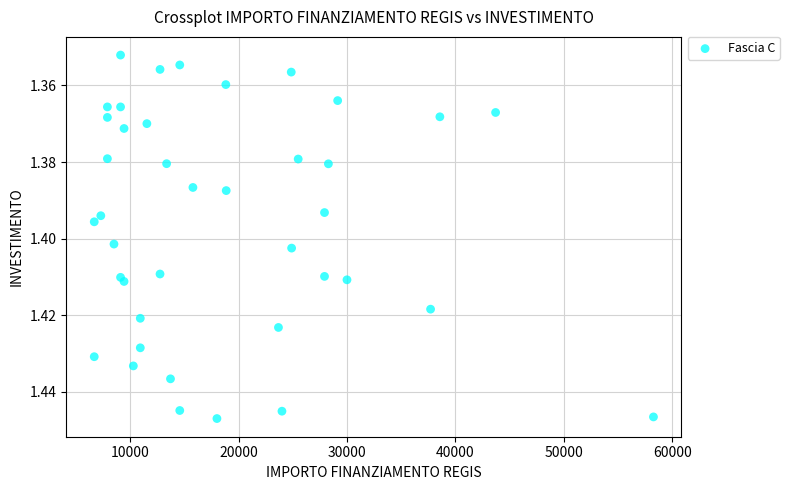

What is the range of X values (max minus min)?

51595.0